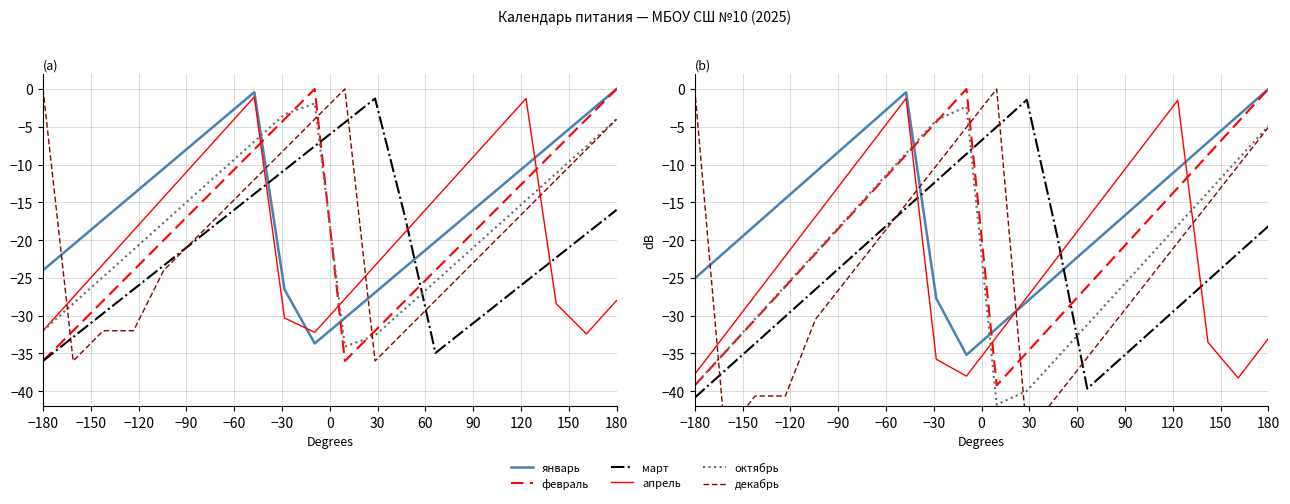

What are all the series names shown in the legend?

январь, февраль, март, апрель, октябрь, декабрь